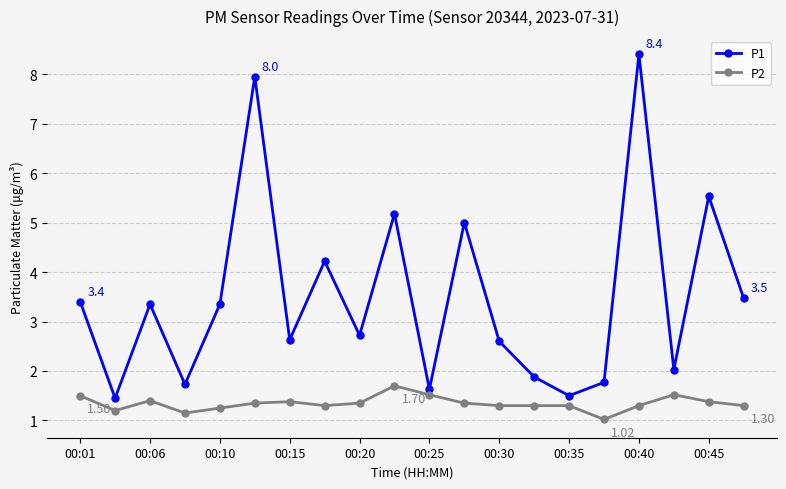

What are all the series names shown in the legend?

P1, P2